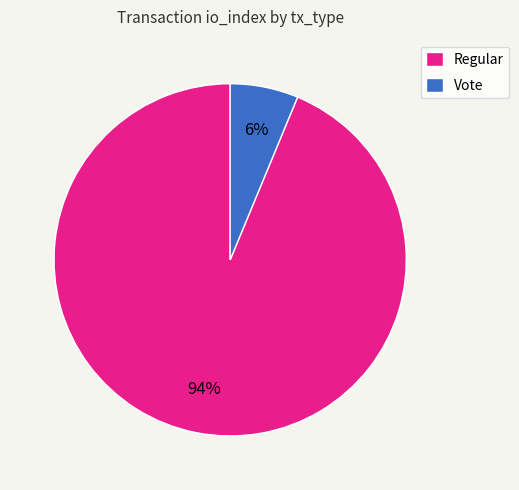

Is the sum of Vote and Regular greater than half?

Yes